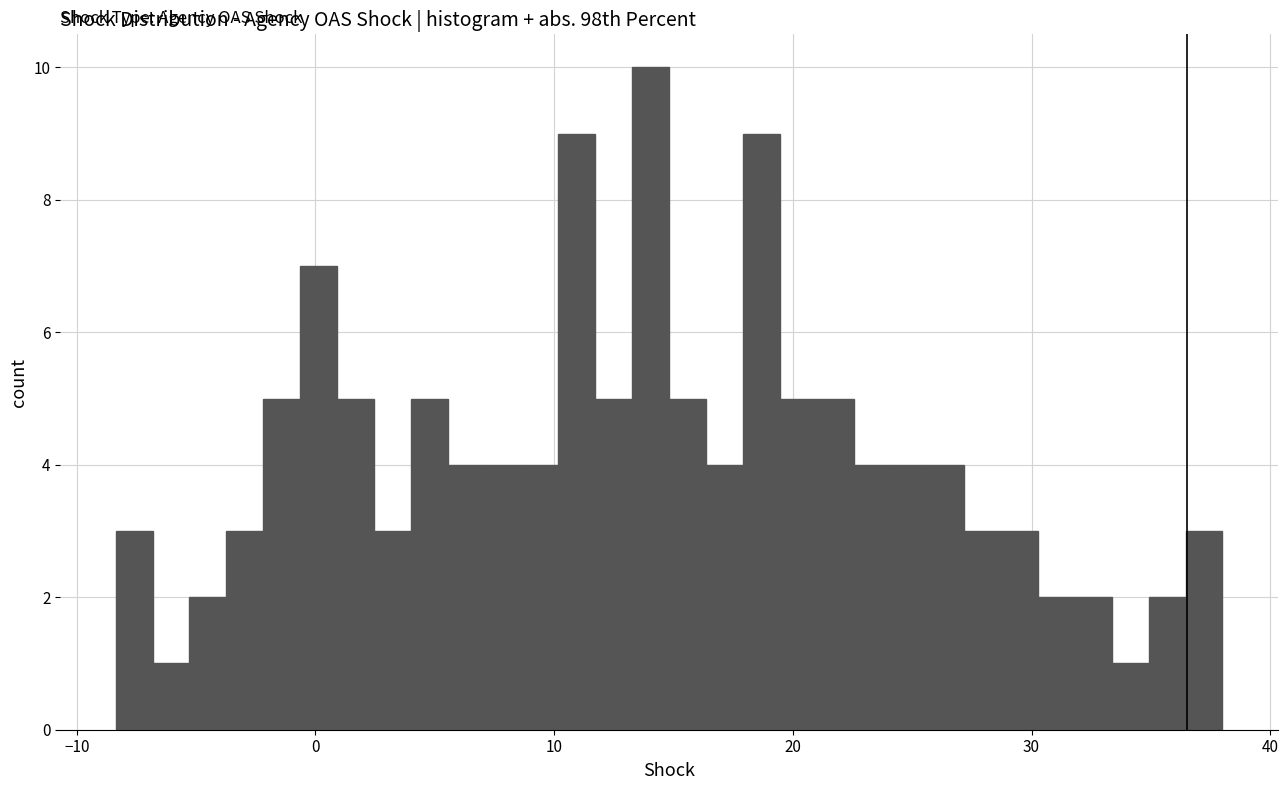

Read against the x-axis, roughly where is the centre of the tallest bar?

14